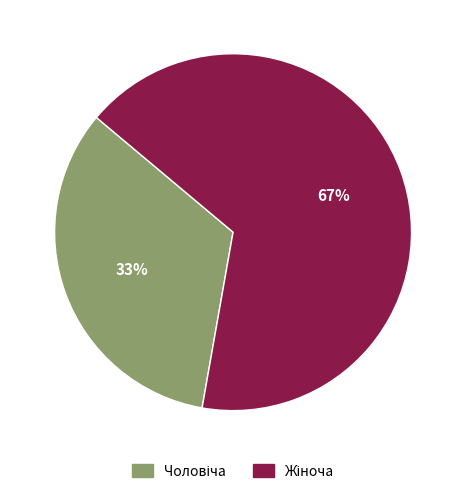

Is there a majority slice in this chart?

Yes